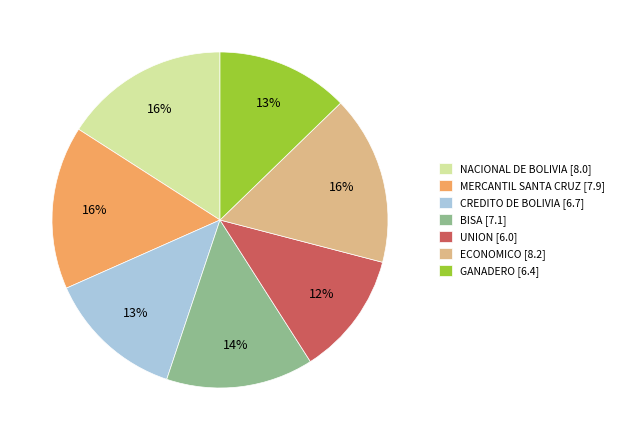

Which category has the smallest portion of the pie?

UNION